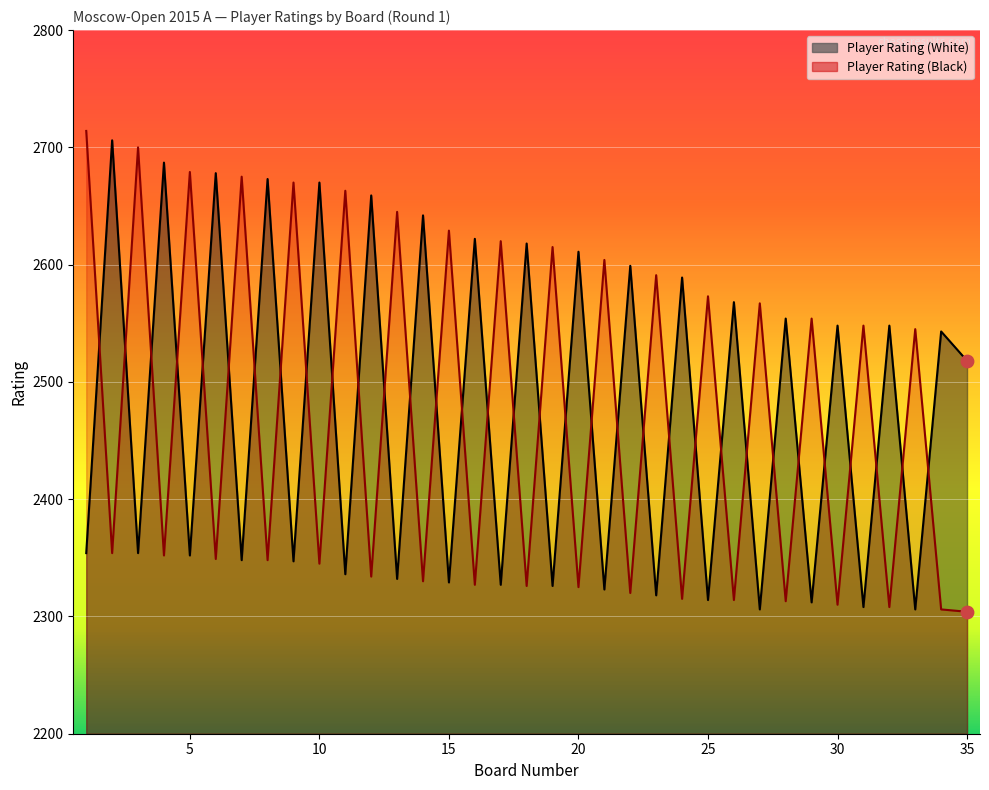

At which category is the sum across all series the highest?

1